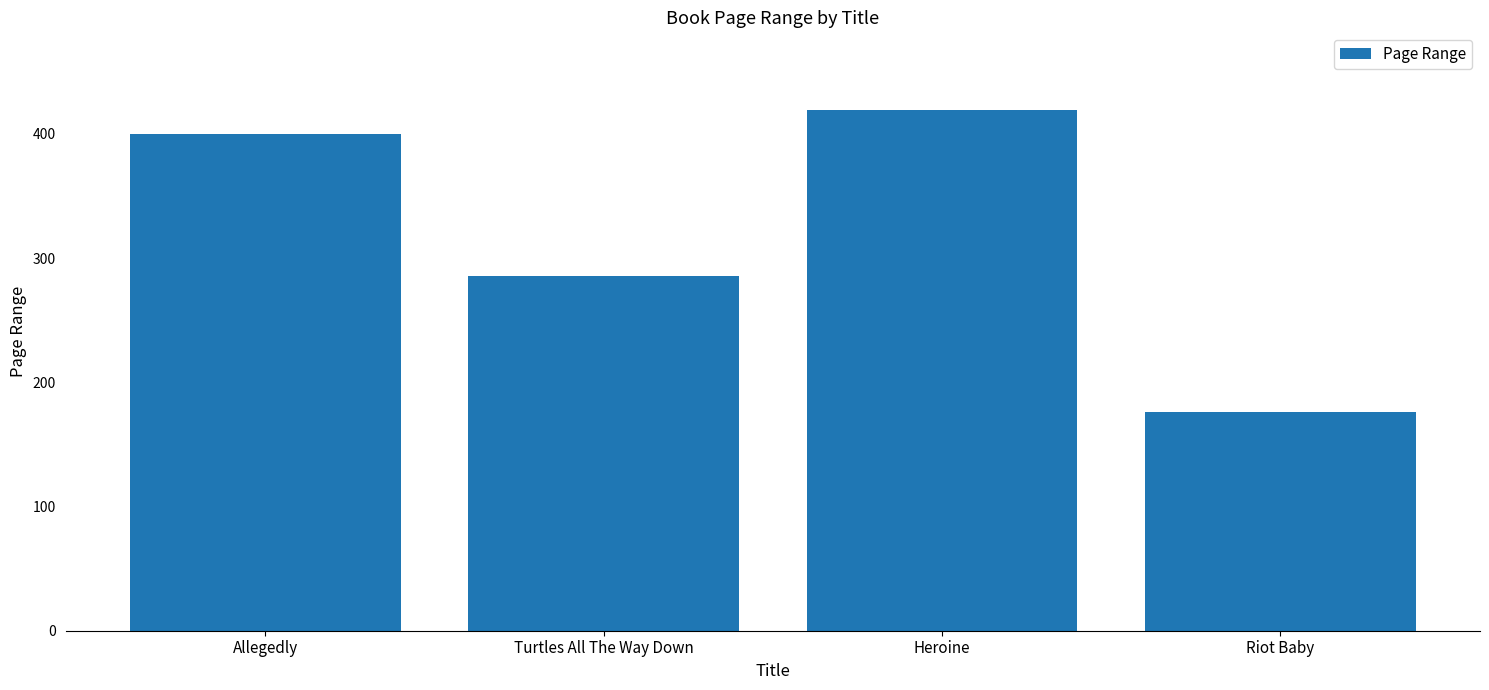

How many bars are there in total?

4